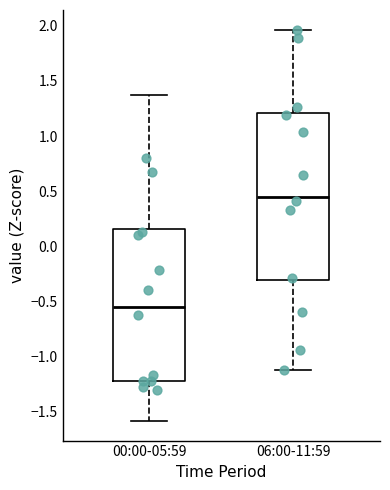

Reading left to right, transcribe this box plot: for each box, give where its median line is, the range the box spans, and where its two whiskers end, as read against the y-axis. The values are not printed on the chart, so give them approximately, as read against the axis.

00:00-05:59: median -0.55, box -1.20 to 0.15, whiskers -1.60 to 1.35
06:00-11:59: median 0.45, box -0.30 to 1.20, whiskers -1.10 to 1.95